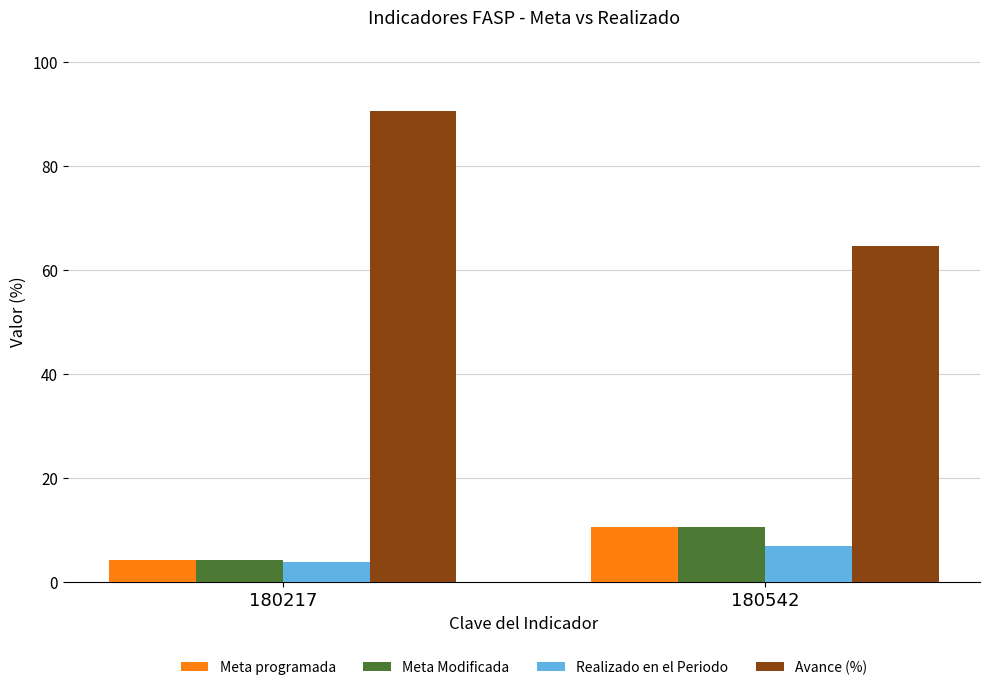

What is the average value of the Avance (%) series?

77.6